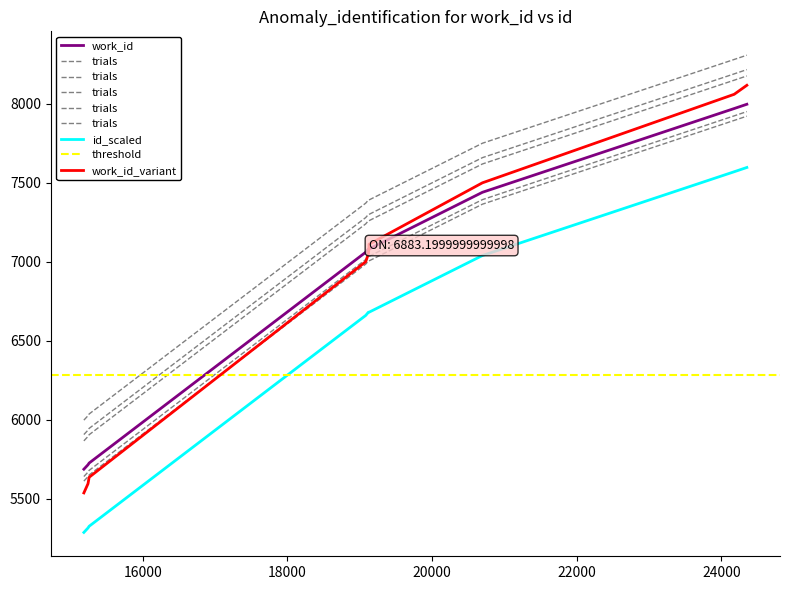

What is the value of the 8th point from the left?

7439